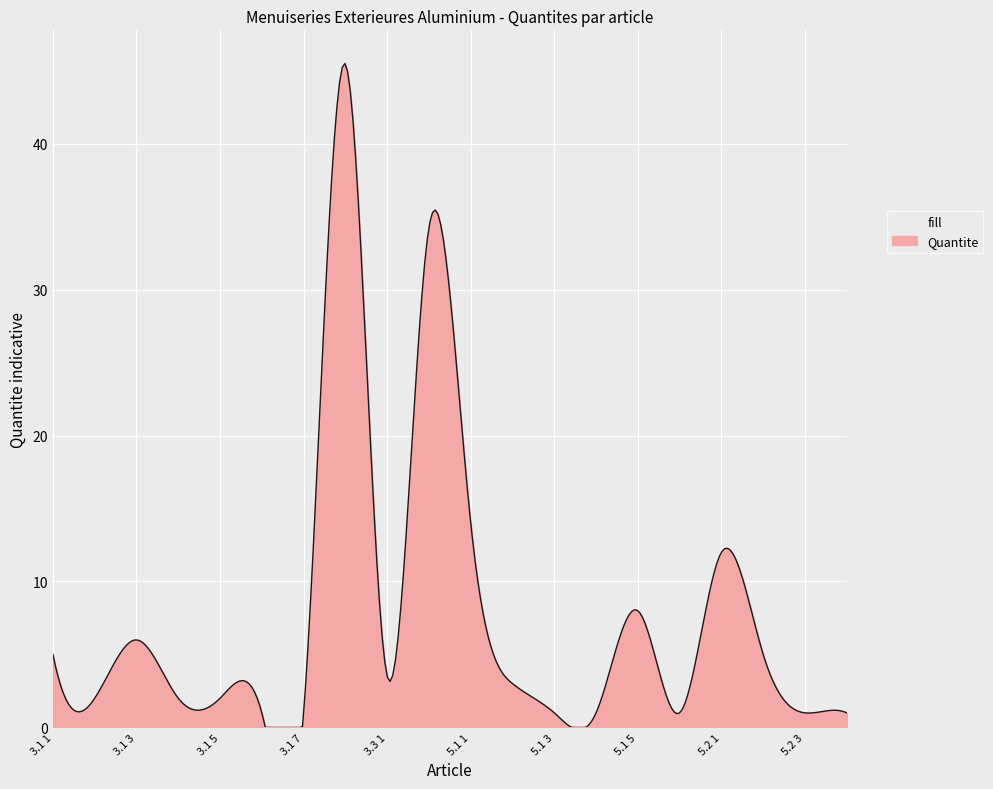

Does the chart have visible grid lines?

Yes